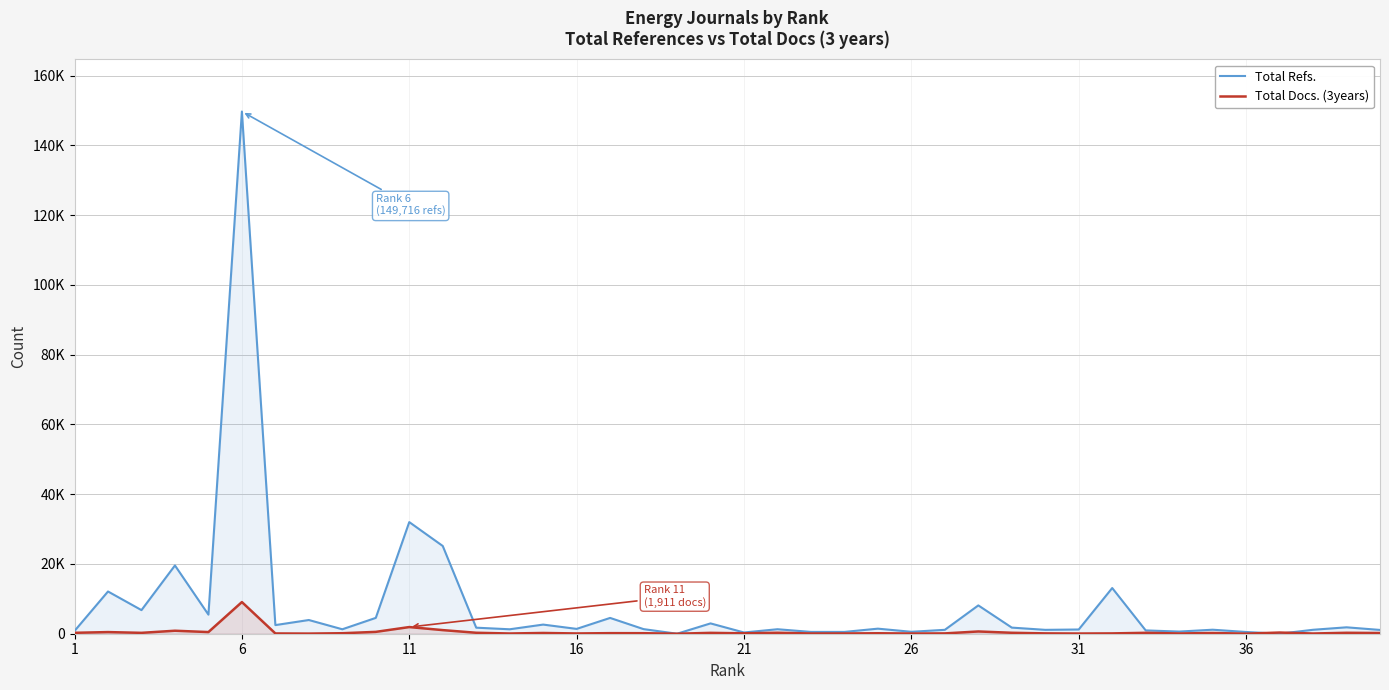

How many categories are shown in the chart?

40